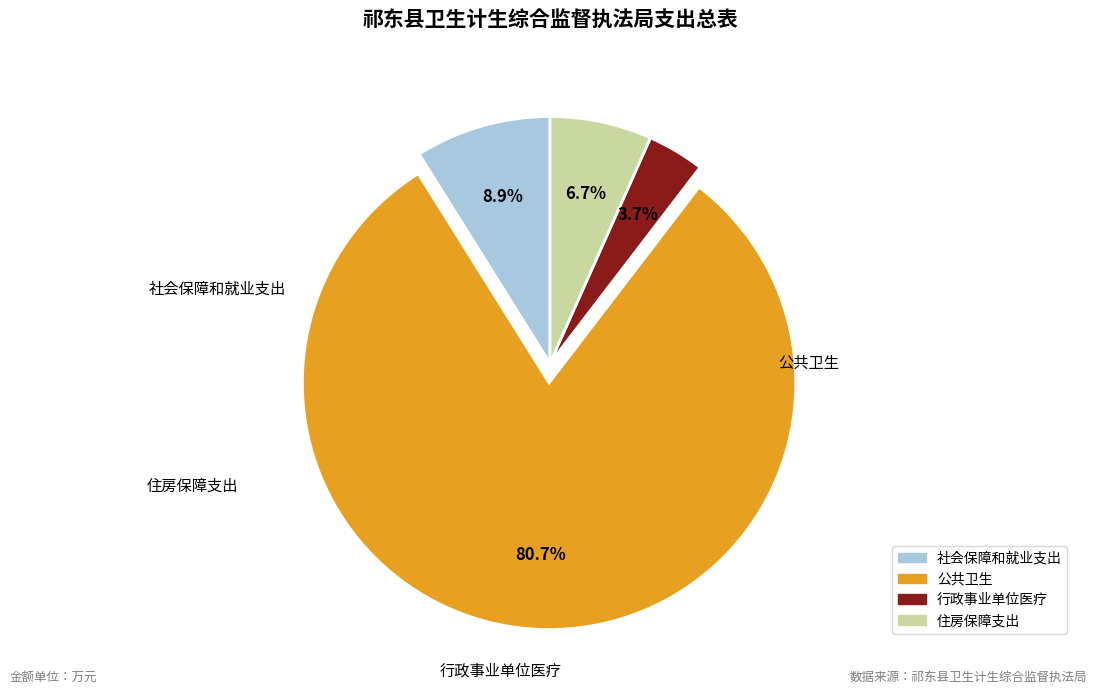

Is there a majority slice in this chart?

Yes